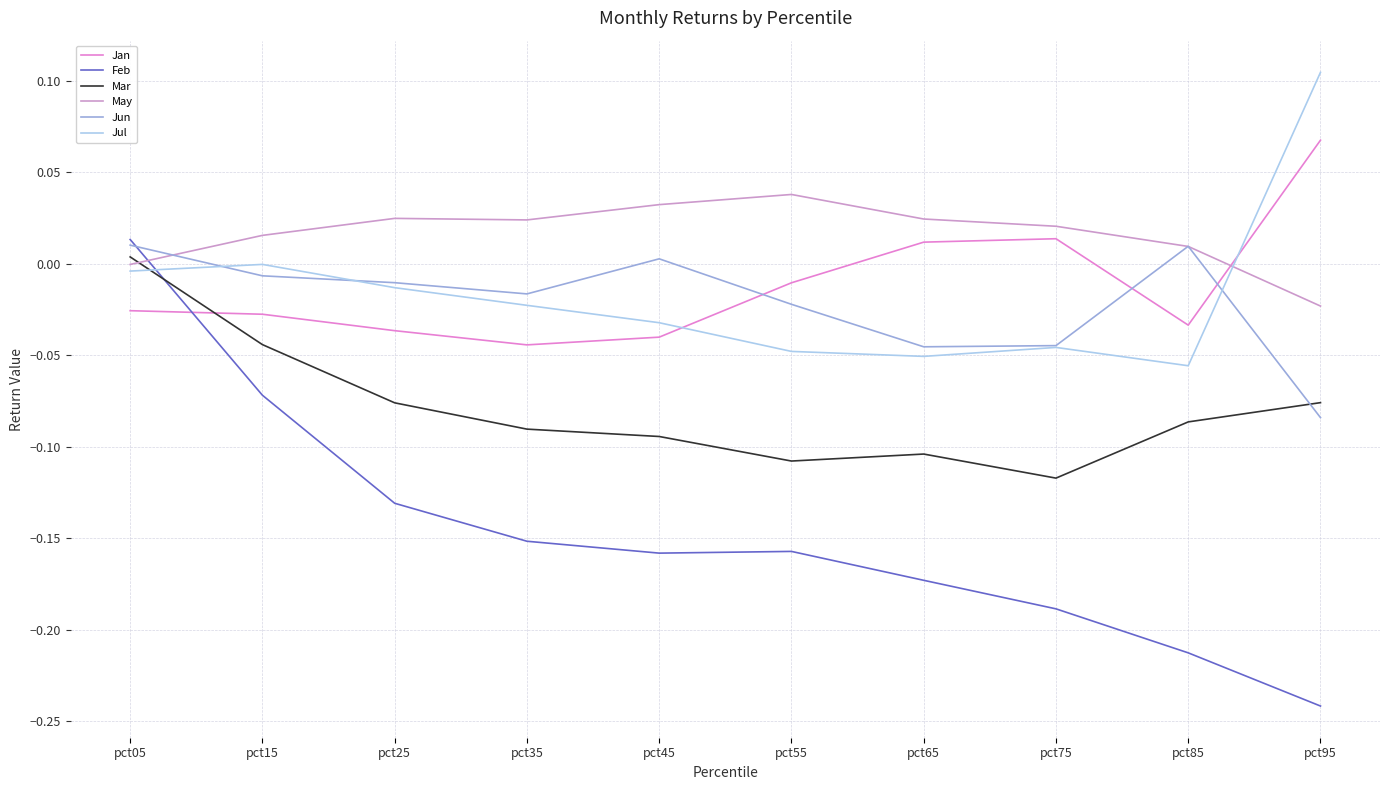

Which series ends up on top after the final intersection of Jan and Jul?

Jul